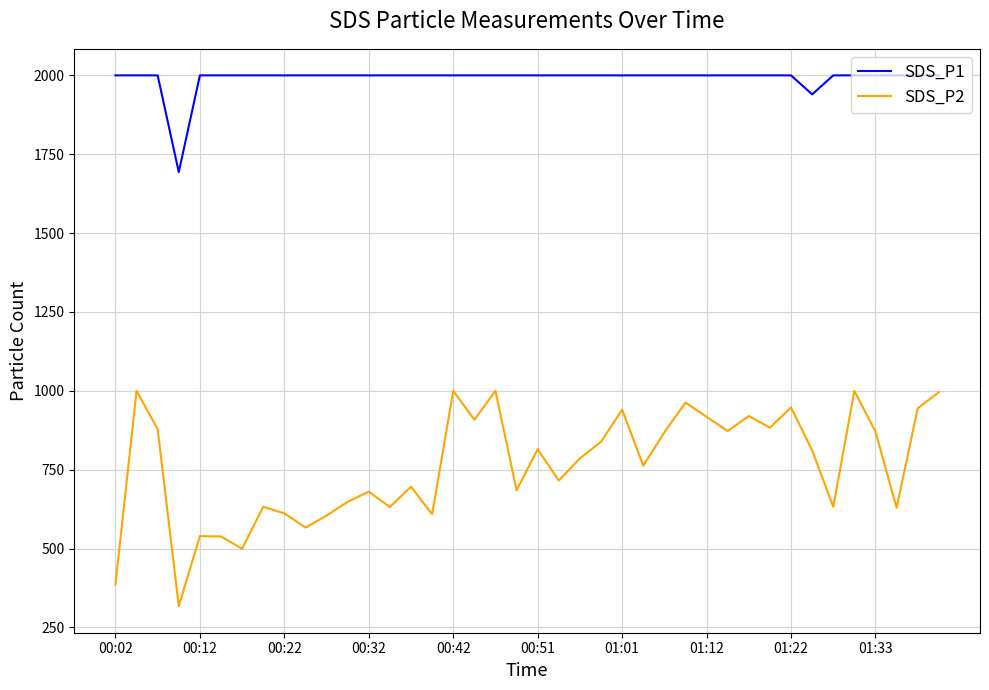

Does the chart have visible grid lines?

Yes